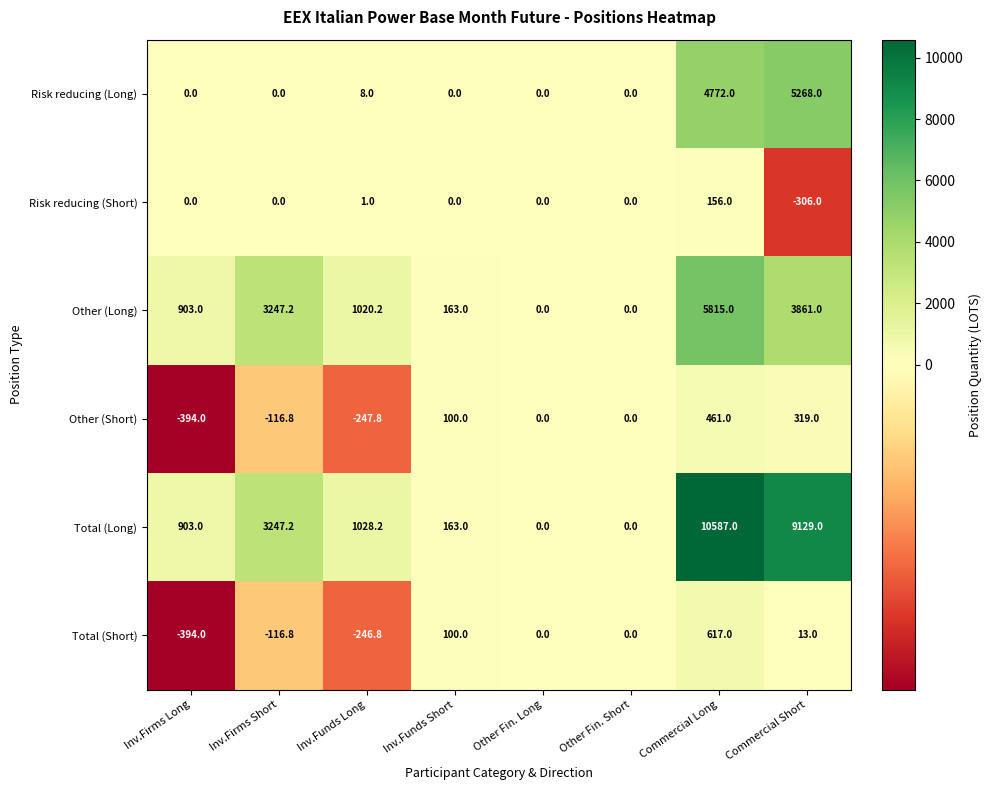

Which series has the largest total across all categories?

Total (Long)